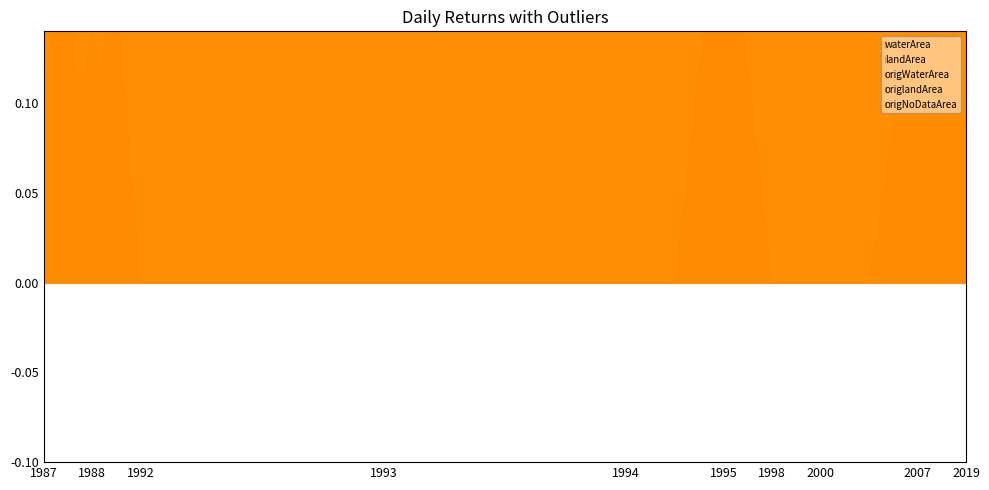

True or false: origNoDataArea and landArea intersect in this chart.

True